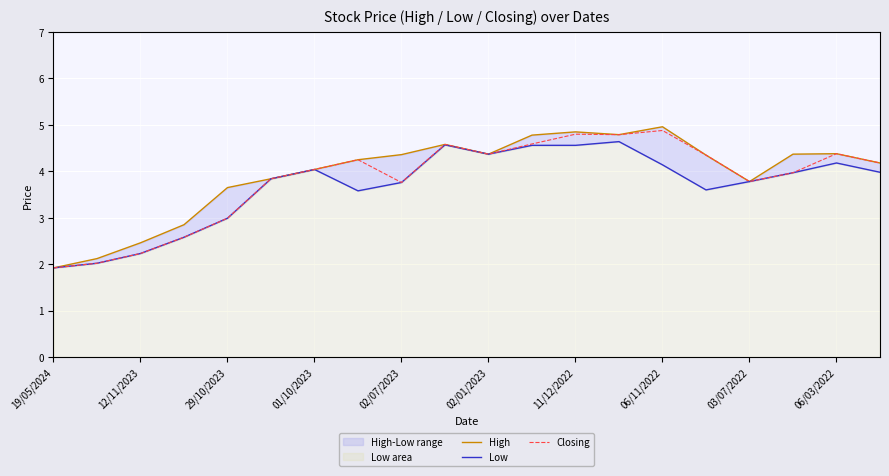

What is the minimum value shown in the chart?

1.9